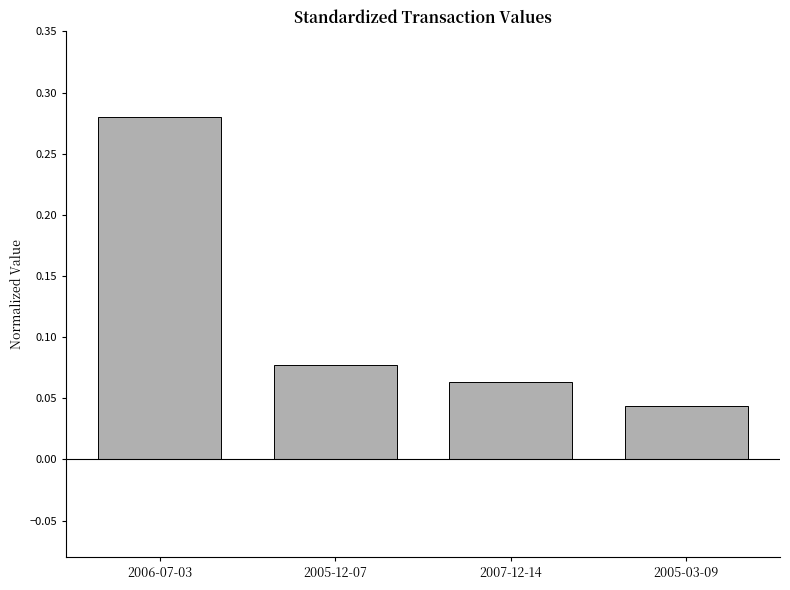

Which has a higher value, 2005-12-07 or 2005-03-09?

2005-12-07